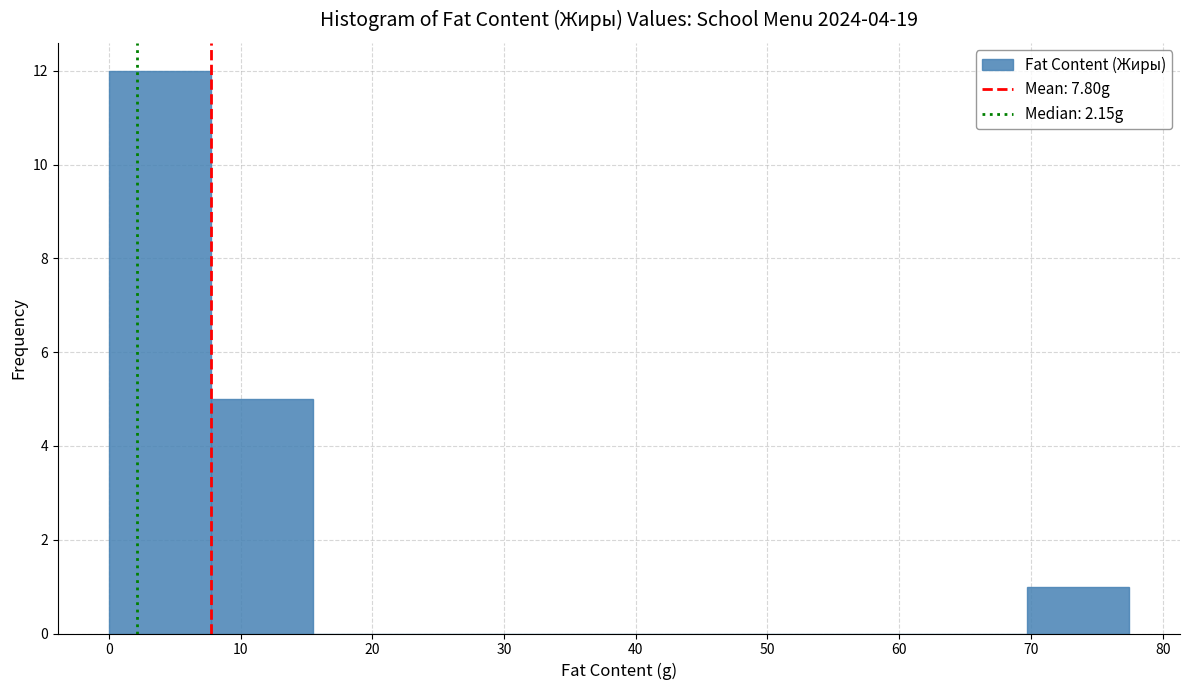

Reading left to right, list every bar in this chart as the range it spans on the x-axis followed by its height. Neither the bar edges nor the heights are printed on the chart, so give them approximately, as read against the axes.

0 to 8: 12
8 to 15: 5
15 to 23: 0
23 to 31: 0
31 to 39: 0
39 to 46: 0
46 to 54: 0
54 to 62: 0
62 to 70: 0
70 to 77: 1